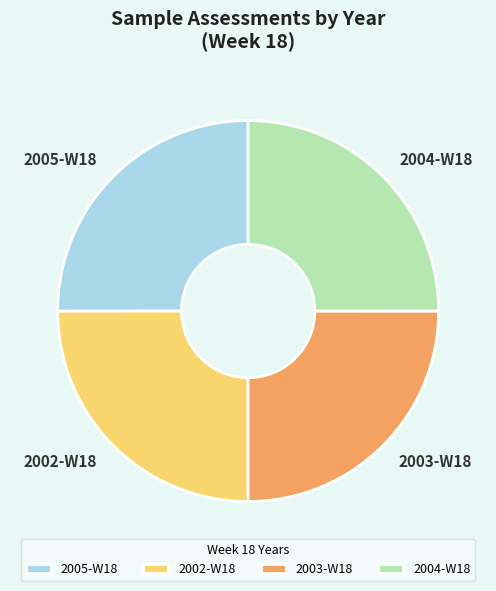

Approximately how many times larger is the value at 2002-W18 compared to 2005-W18?

1.0